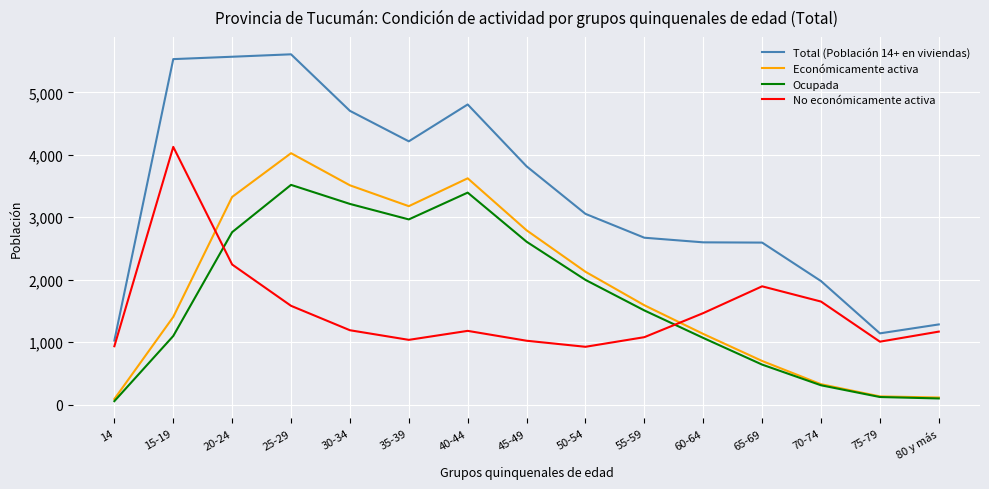

What are all the series names shown in the legend?

Total (Población 14+ en viviendas), Económicamente activa, Ocupada, No económicamente activa